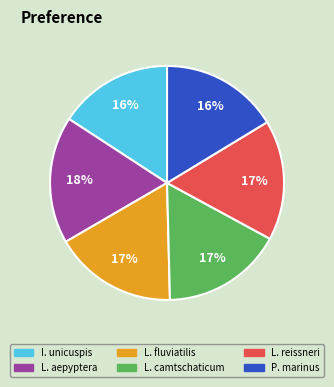

To the nearest percent, what is the difference between the largest and smallest slice percentages?

2%